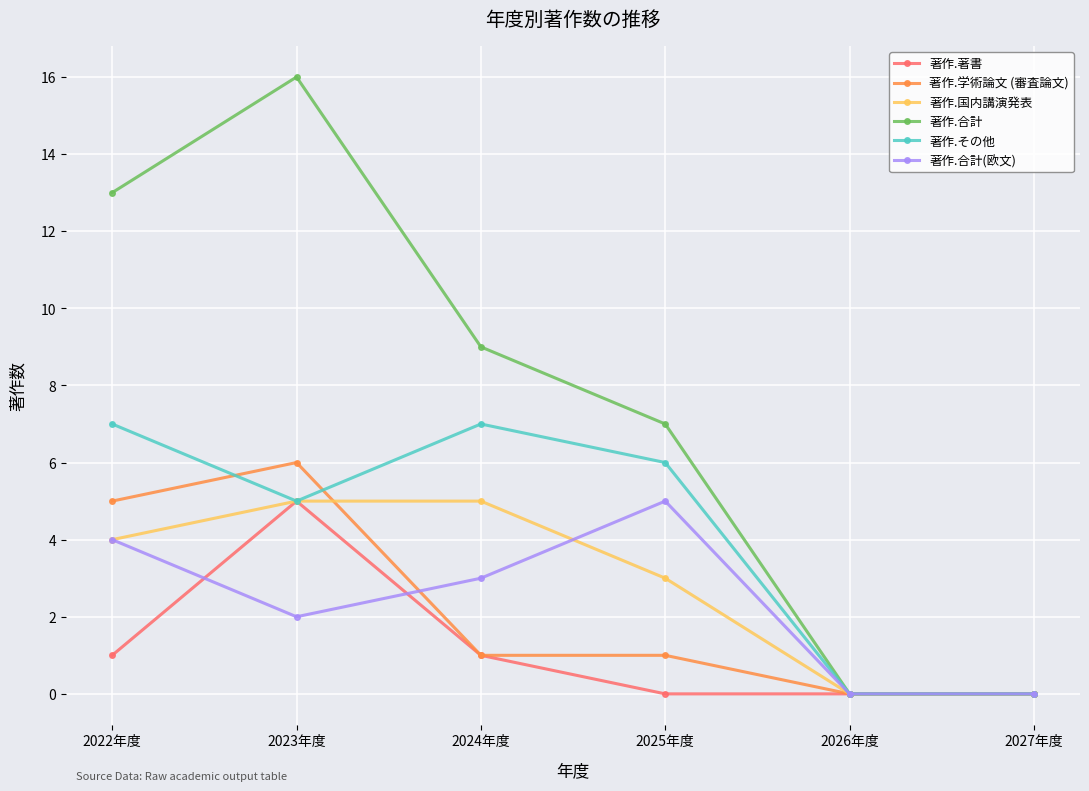

Count the number of categories in the chart.

6